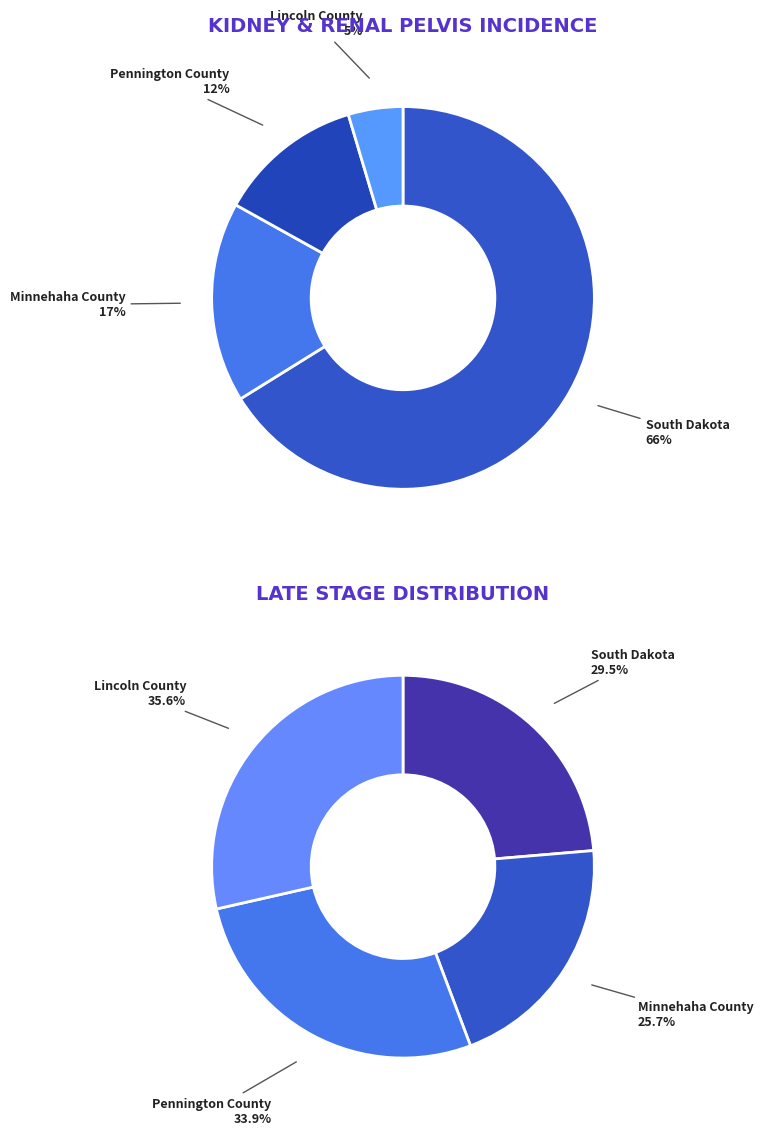

To the nearest percent, what percentage of the pie is Pennington County?

12%